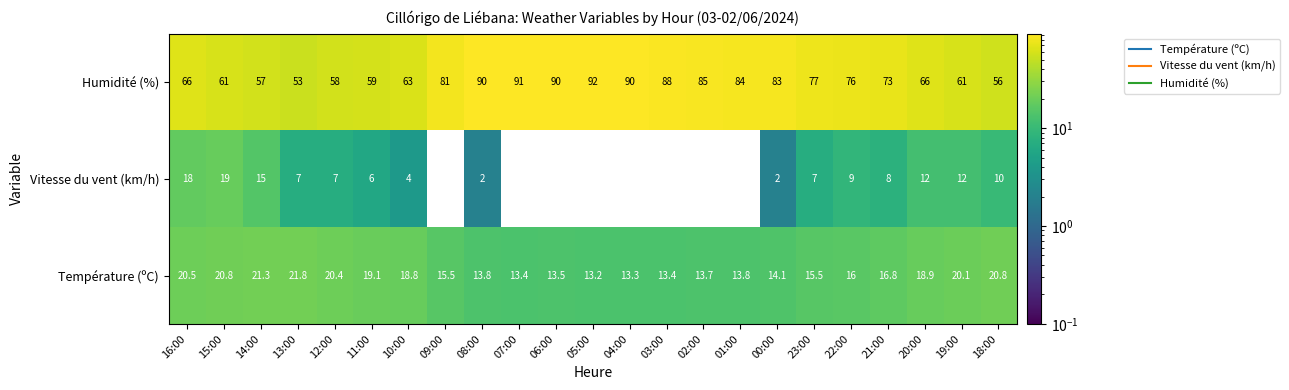

What is the approximate value of Température (ºC) at 09:00?

15.5